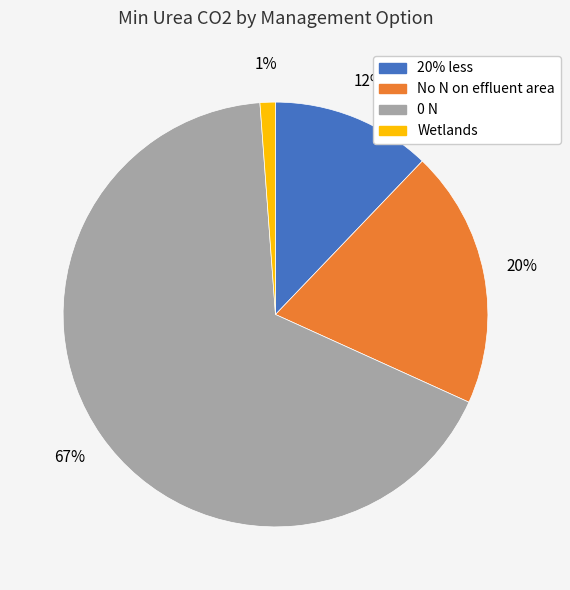

What is the smallest slice in the pie chart?

Wetlands